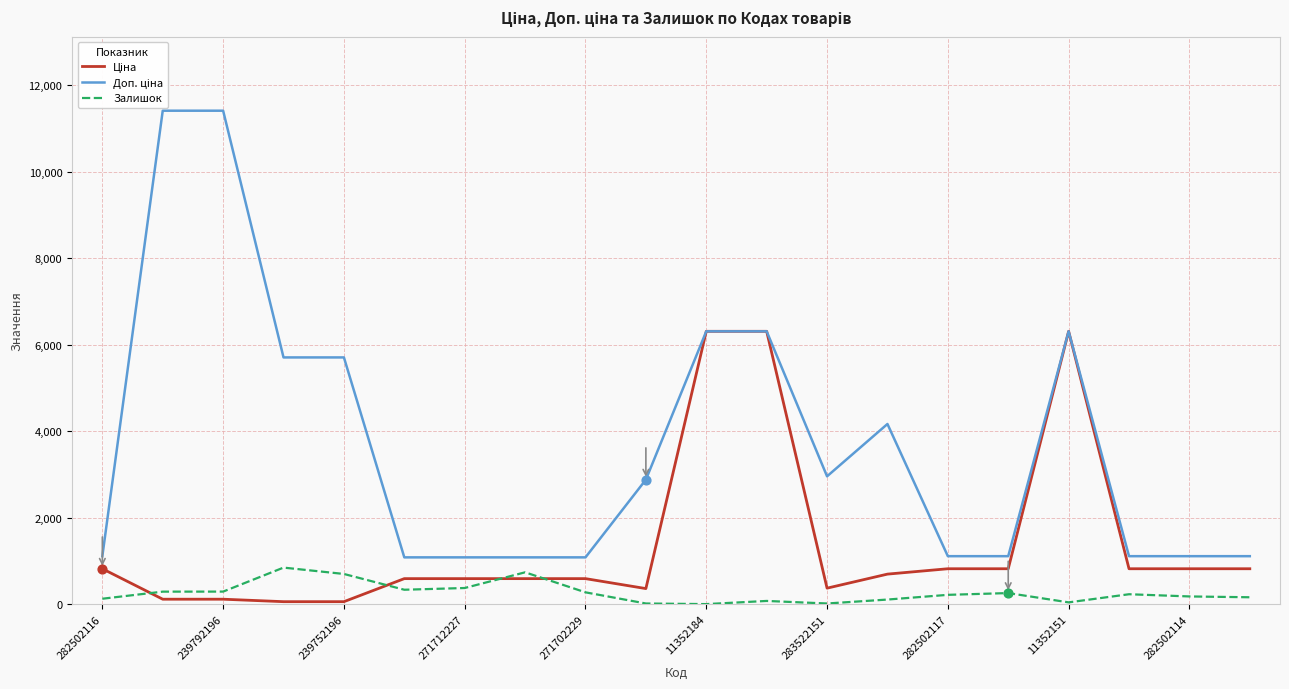

What is the total value across all series at 282502114?

2105.7